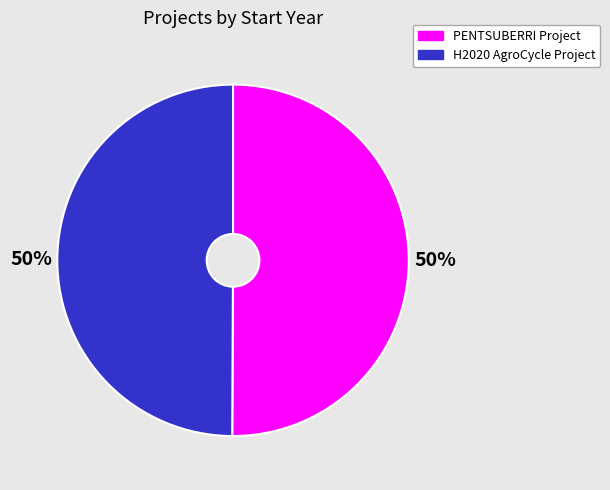

Is the sum of PENTSUBERRI Project and H2020 AgroCycle Project greater than half?

Yes